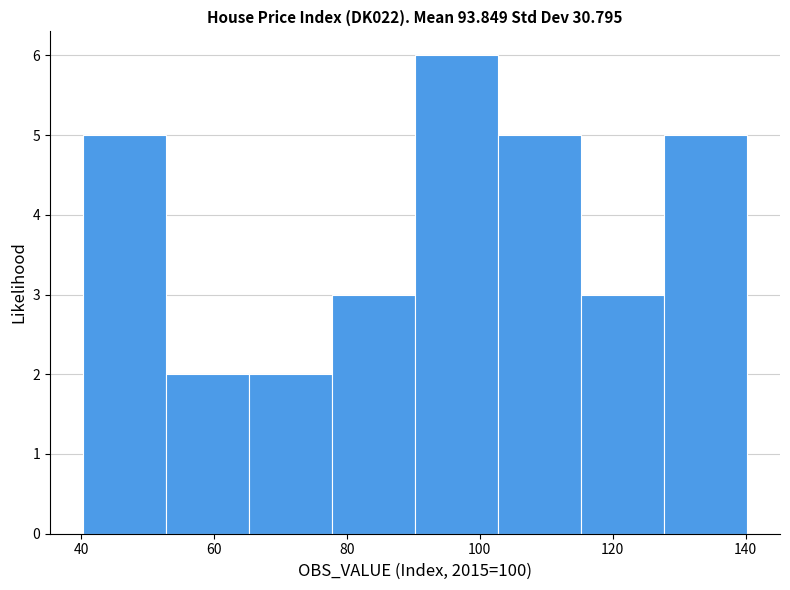

Reading left to right, transcribe this chart: for each bar, give the range it covers on the x-axis and its height. Neither the bar edges nor the heights are printed on the chart, so give them approximately, as read against the axes.

40 to 52: 5
52 to 66: 2
66 to 78: 2
78 to 90: 3
90 to 102: 6
102 to 116: 5
116 to 128: 3
128 to 140: 5